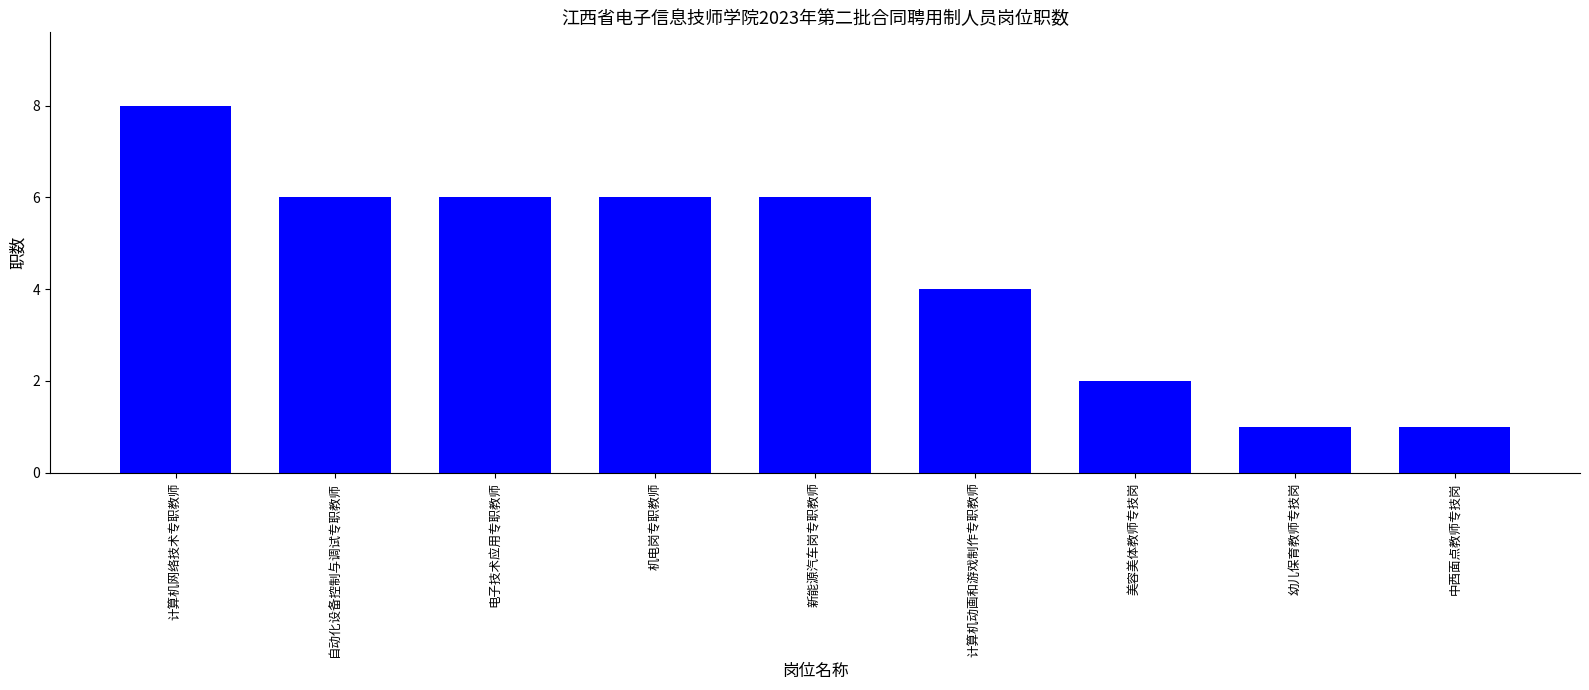

How many values are between 2 and 6?

6